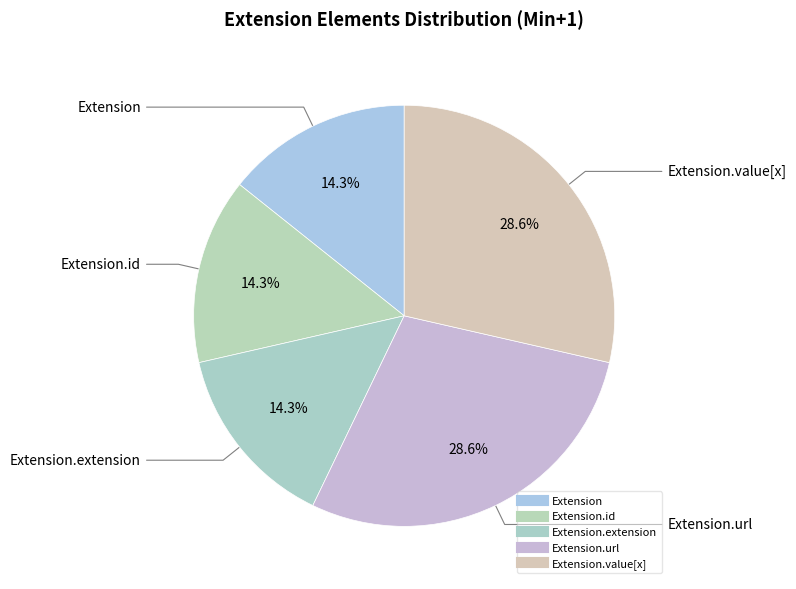

How many segments does this pie chart have?

5